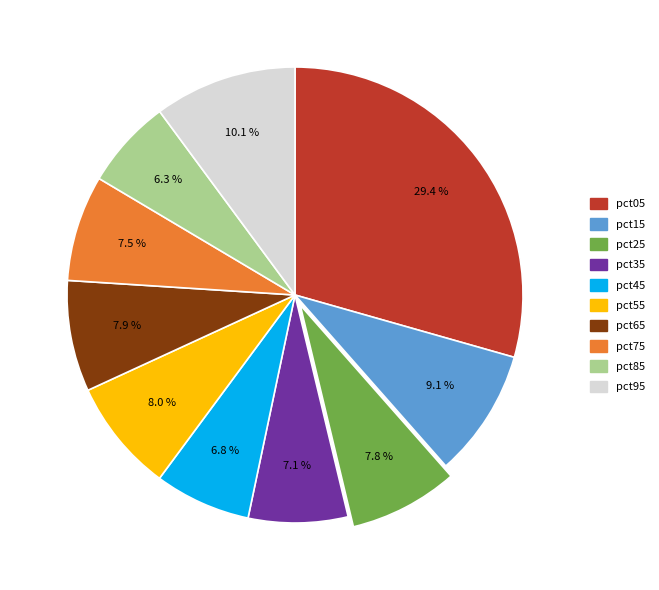

Which category has the biggest portion of the pie?

pct05